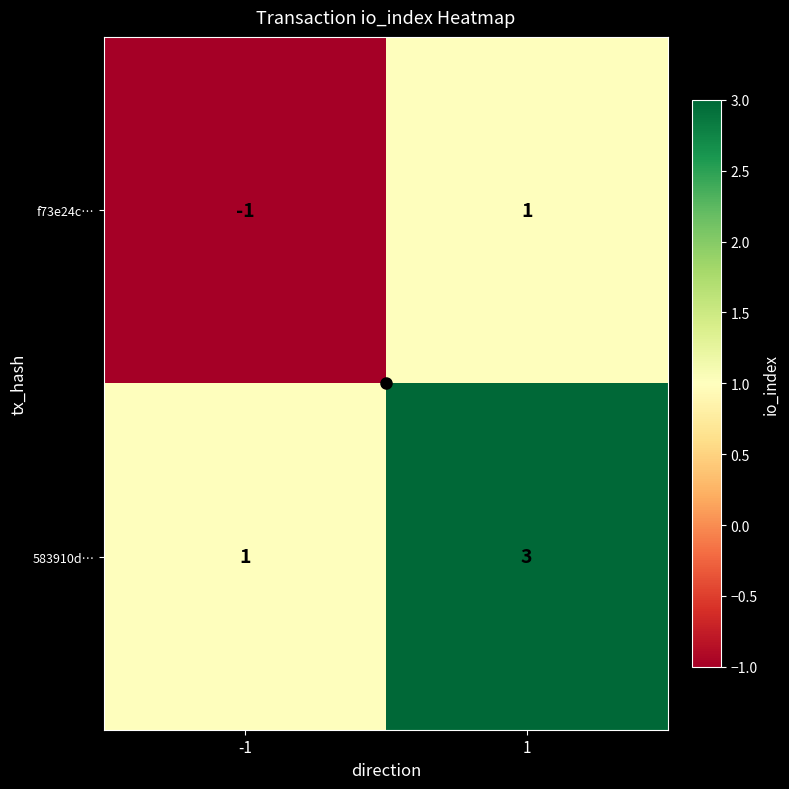

The f73e24c… series shows 1 at 1. True or false?

True